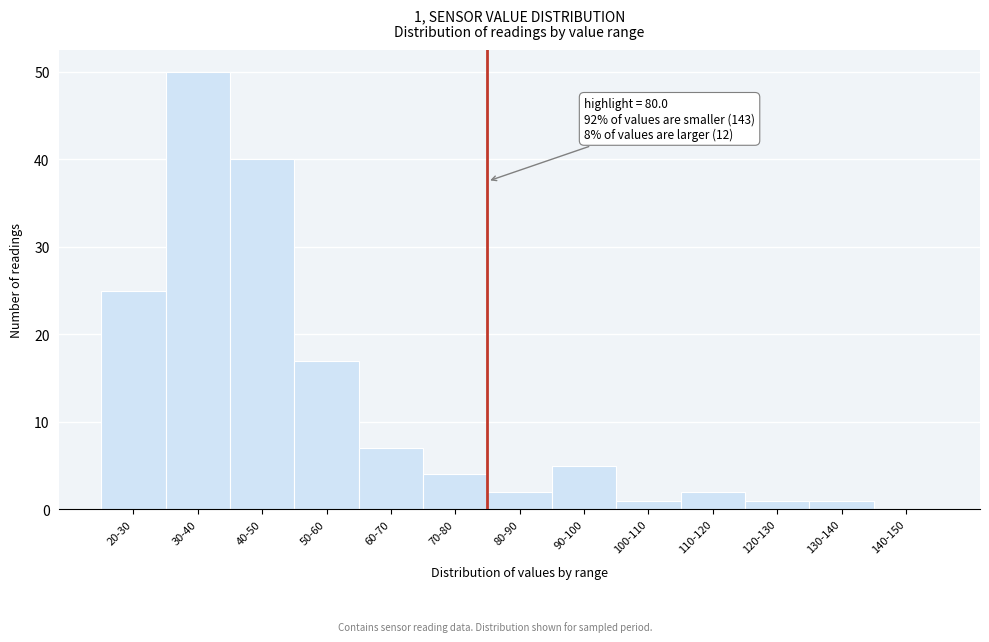

Reading left to right, what are all the values shown in this chart?

20-30=25	30-40=50	40-50=40	50-60=17	60-70=7	70-80=4	80-90=2	90-100=5	100-110=1	110-120=2	120-130=1	130-140=1	140-150=0